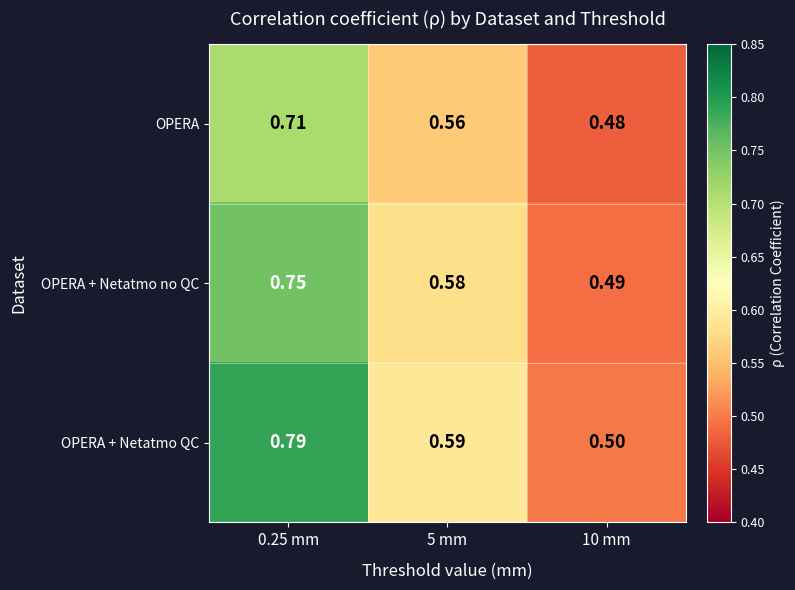

Rank the series by their average value, from lowest to highest.

OPERA, OPERA + Netatmo no QC, OPERA + Netatmo QC